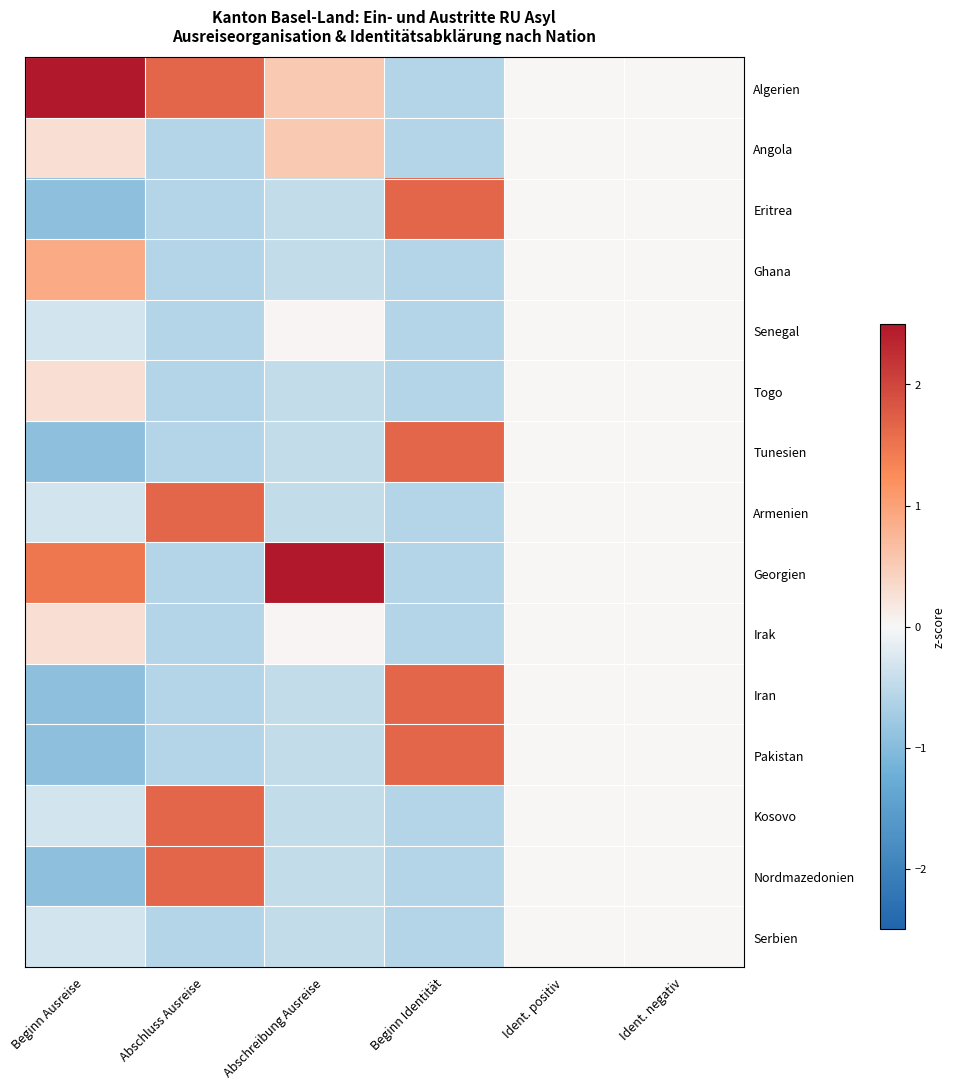

How many distinct data groups are displayed?

15